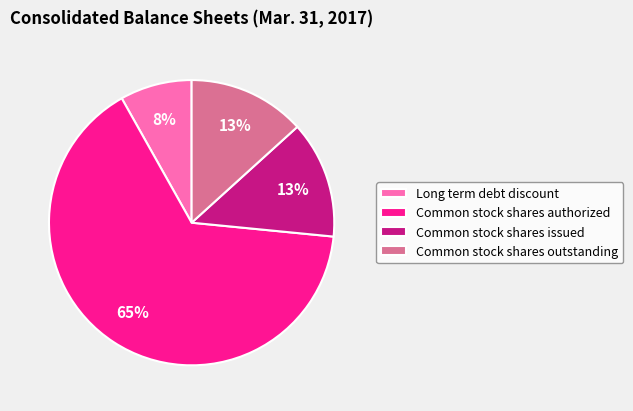

Which slice is the largest?

Common stock shares authorized